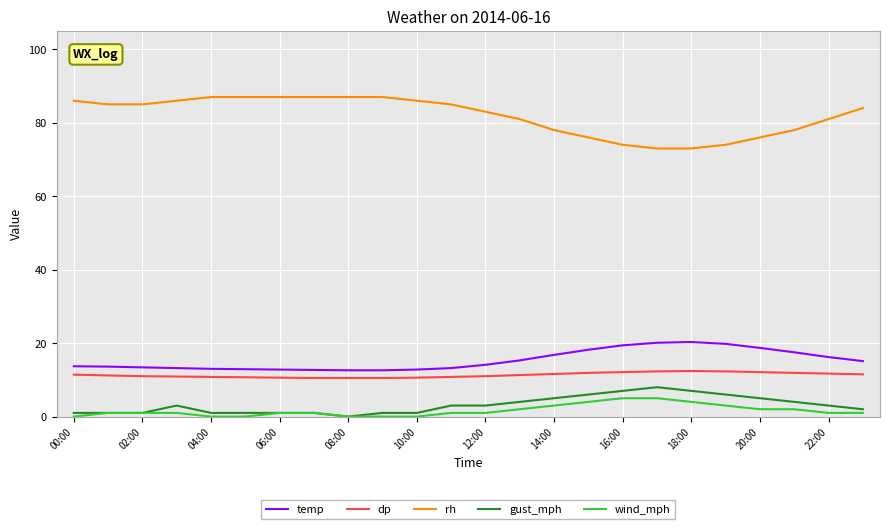

Count the wind_mph values in the range 1 to 3.

14